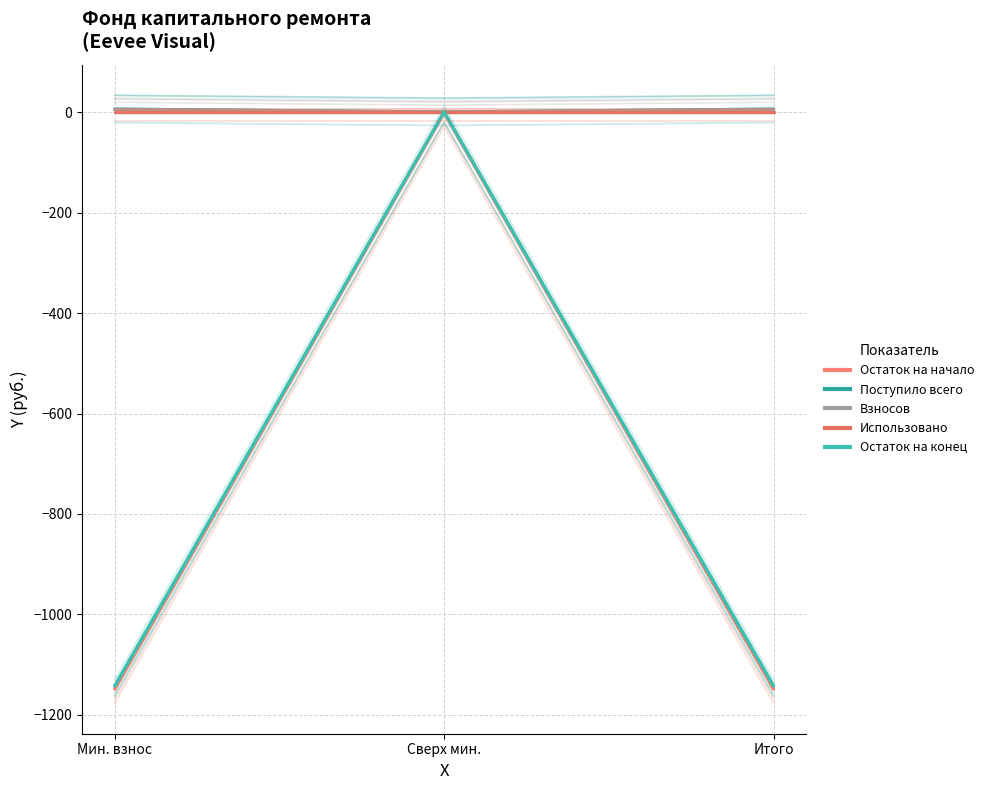

Reading left to right, list all the values displayed in this chart.

Остаток на начало: -1148.2	0.0	-1148.2
Поступило всего: 5.8	0.0	5.8
Взносов: 5.8	0.0	5.8
Использовано: 0.0	0.0	0.0
Остаток на конец: -1142.4	0.0	-1142.4